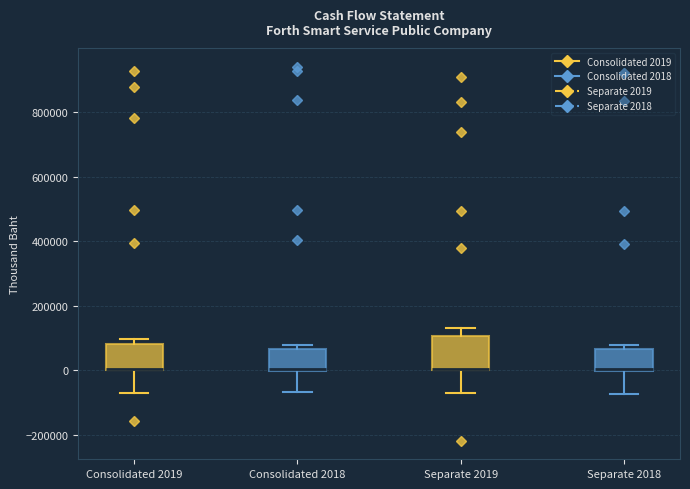

Where does the lower whisker of the box for Consolidated 2019 end on the y-axis? The values are not printed on the chart, so give them approximately, as read against the axis.

-80000